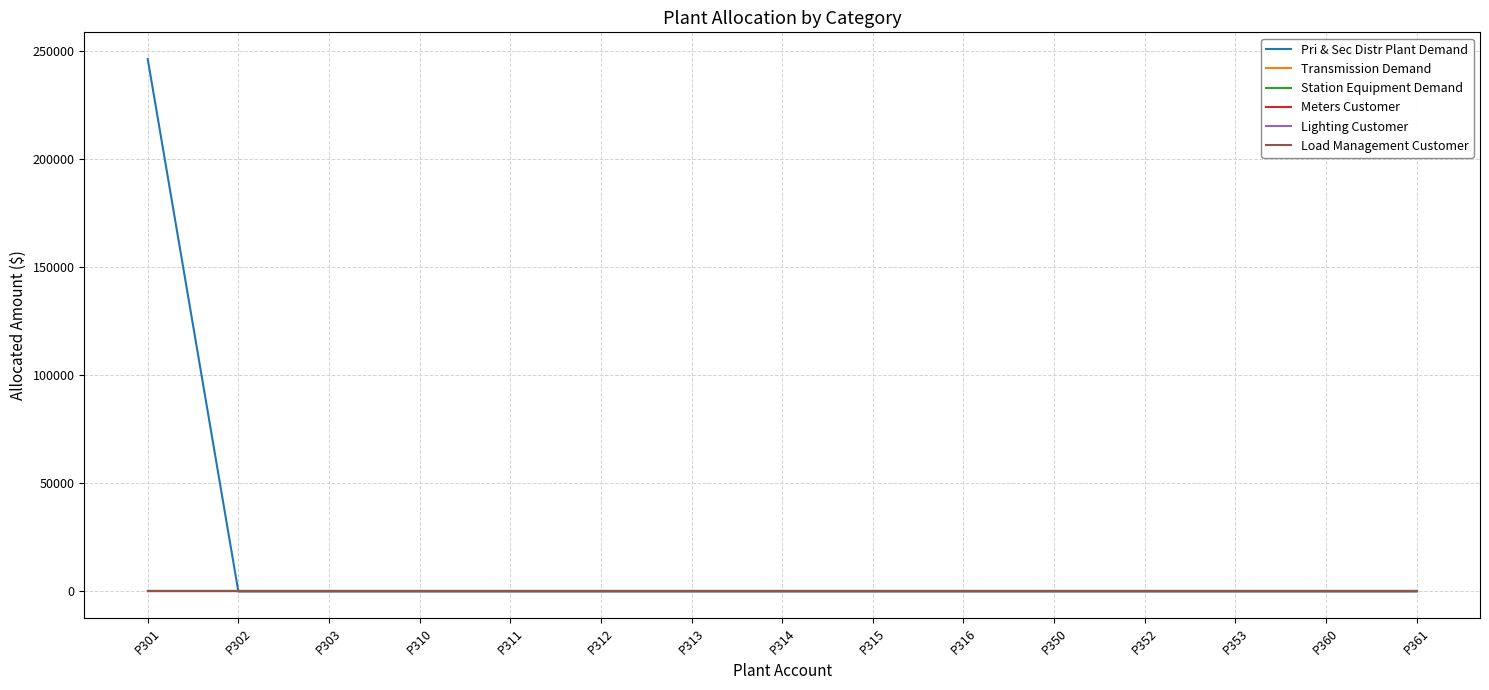

Reading left to right, transcribe all the data shown in this chart.

Pri & Sec Distr Plant Demand: 246273.0	0.0	0.0	0.0	0.0	0.0	0.0	0.0	0.0	0.0	0.0	0.0	0.0	0.0	0.0
Transmission Demand: 0.0	0.0	0.0	0.0	0.0	0.0	0.0	0.0	0.0	0.0	0.0	0.0	0.0	0.0	0.0
Station Equipment Demand: 0.0	0.0	0.0	0.0	0.0	0.0	0.0	0.0	0.0	0.0	0.0	0.0	0.0	0.0	0.0
Meters Customer: 0.0	0.0	0.0	0.0	0.0	0.0	0.0	0.0	0.0	0.0	0.0	0.0	0.0	0.0	0.0
Lighting Customer: 0.0	0.0	0.0	0.0	0.0	0.0	0.0	0.0	0.0	0.0	0.0	0.0	0.0	0.0	0.0
Load Management Customer: 0.0	0.0	0.0	0.0	0.0	0.0	0.0	0.0	0.0	0.0	0.0	0.0	0.0	0.0	0.0